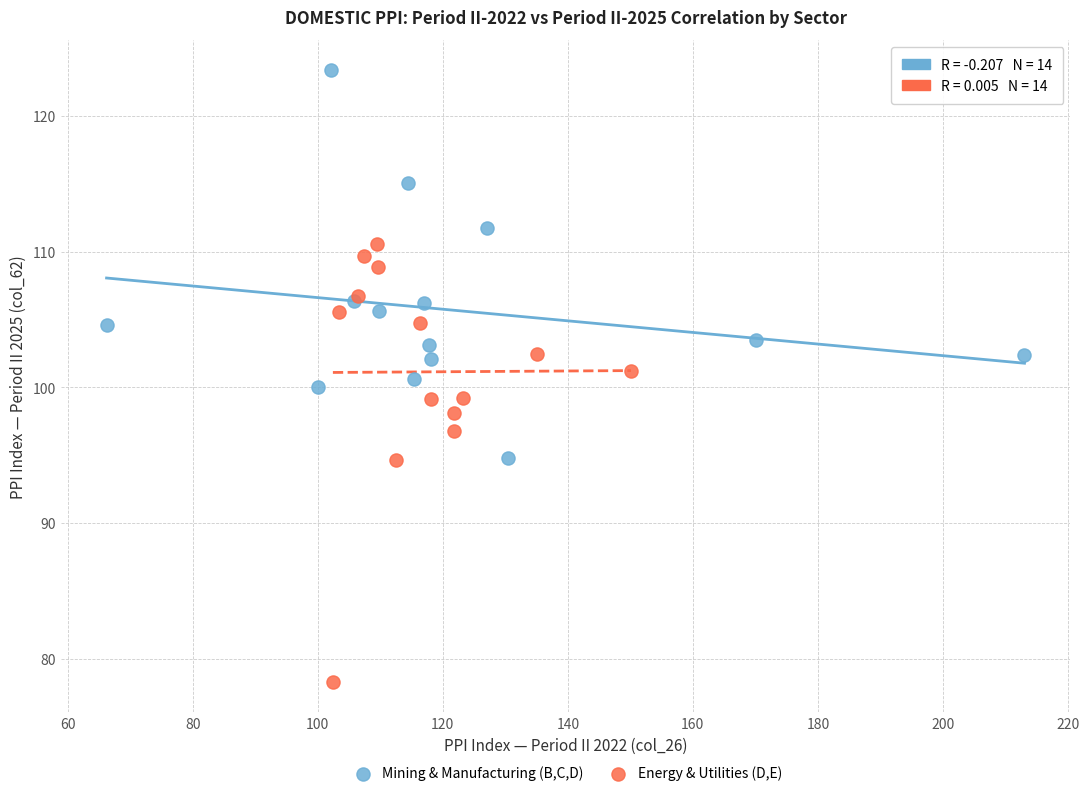

Which series reaches the minimum Y coordinate?

Energy & Utilities (D,E)